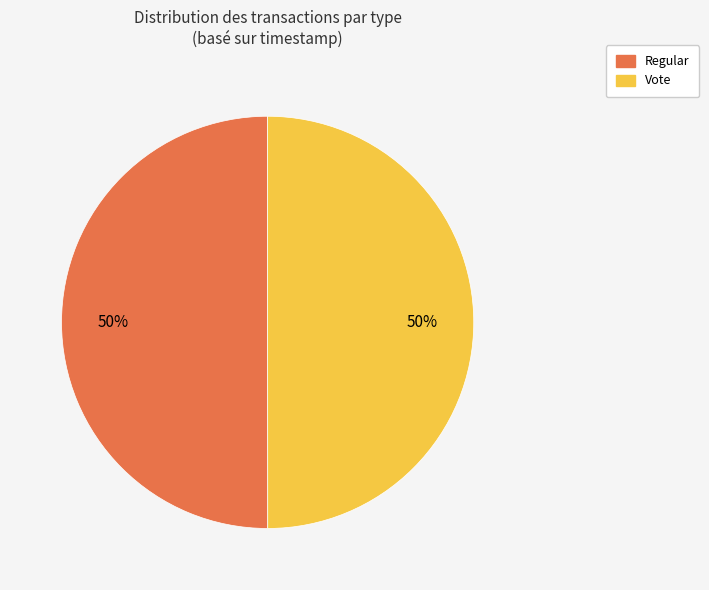

To the nearest percent, what percentage of the pie is Vote?

50%